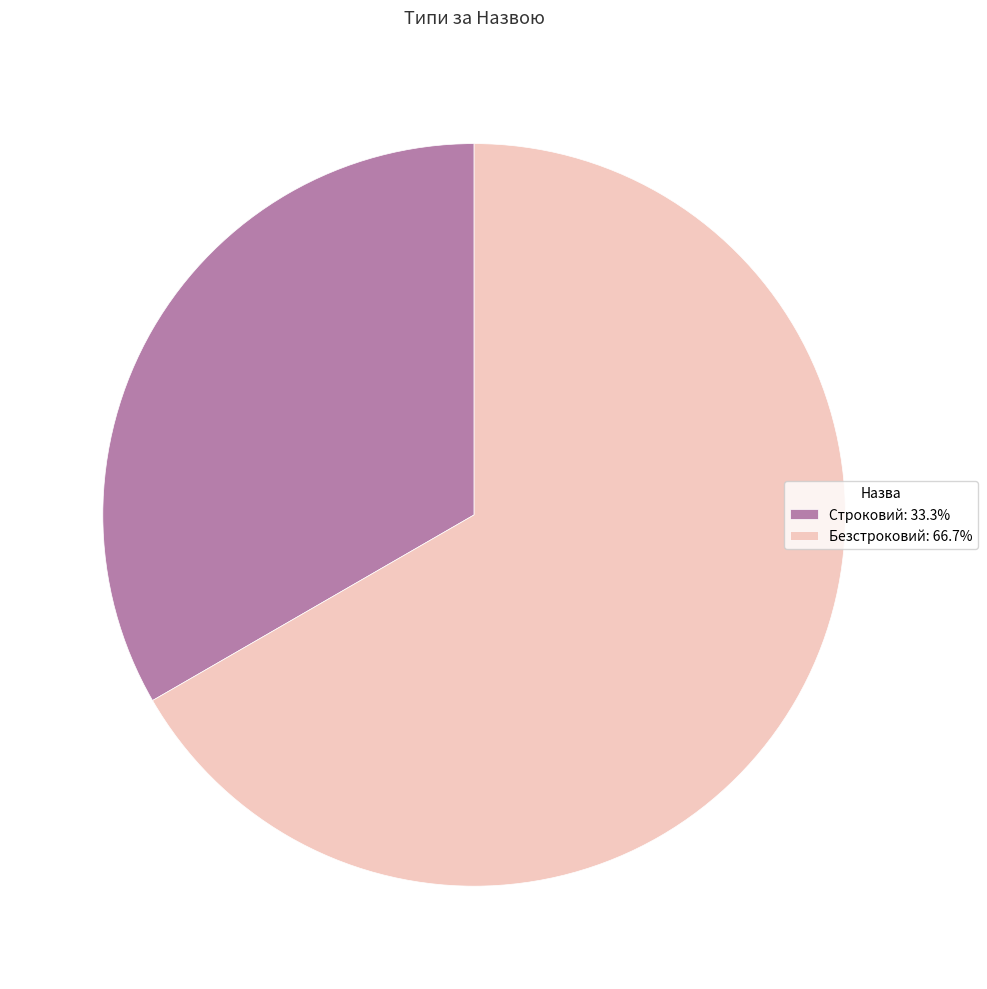

Approximately how many times larger is the value at Строковий: 33.3% compared to Безстроковий: 66.7%?

0.5